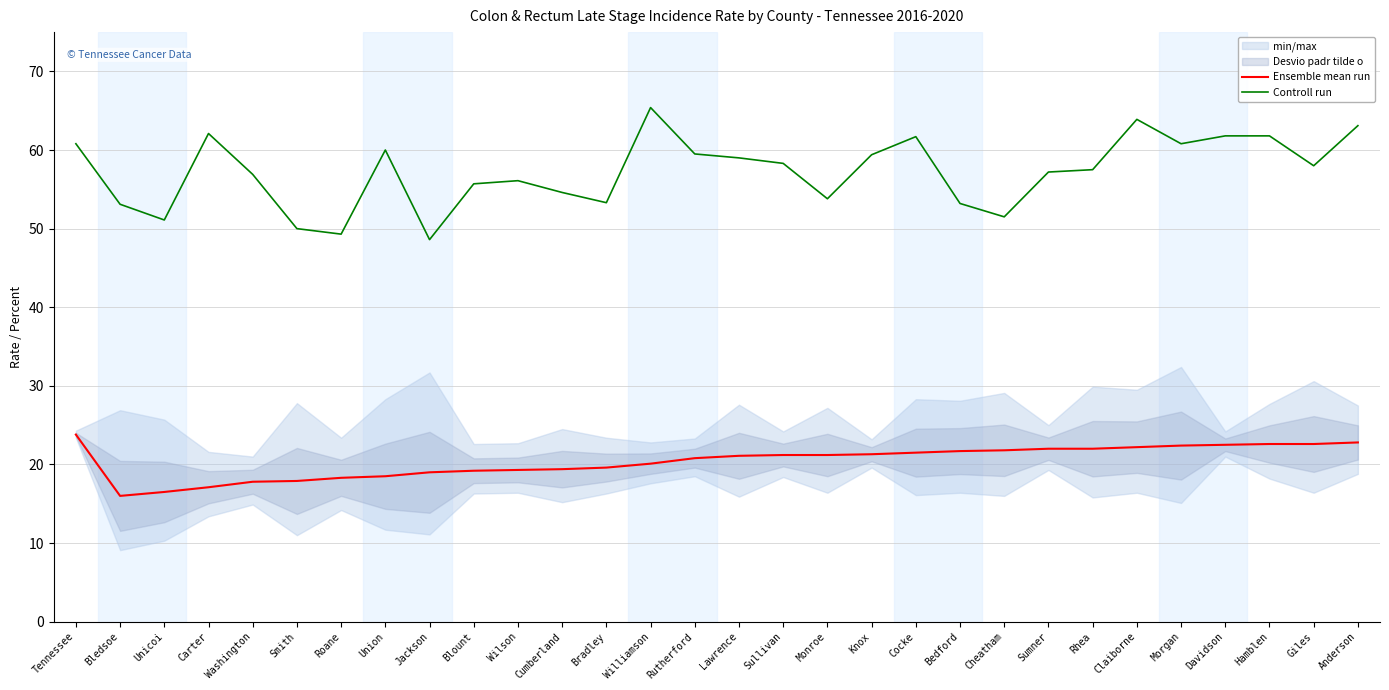

How many data points in Controll run are above 58?

14